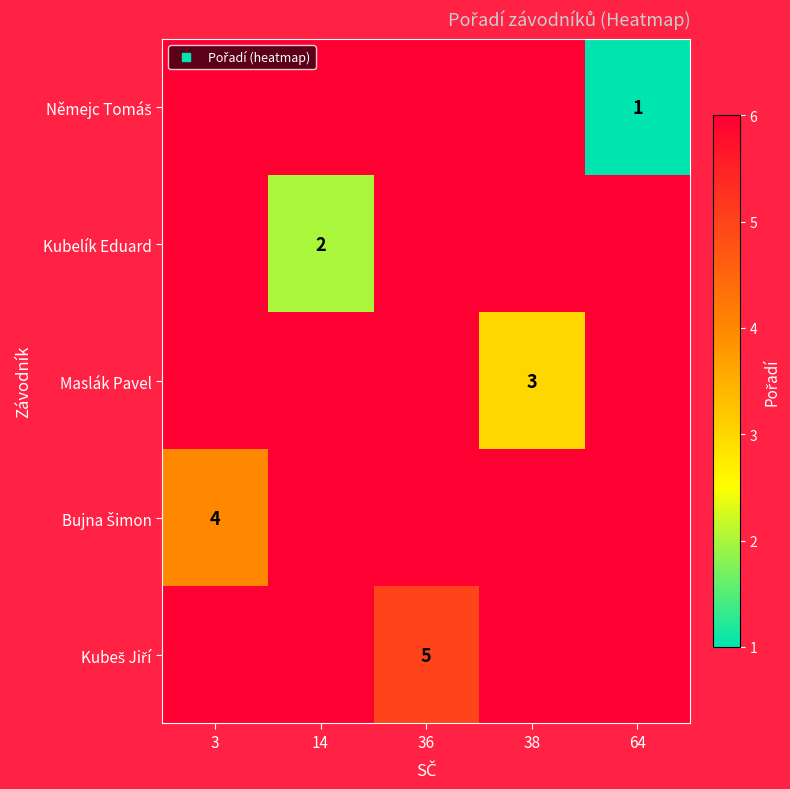

What is the difference between the highest and lowest values at 38?

3